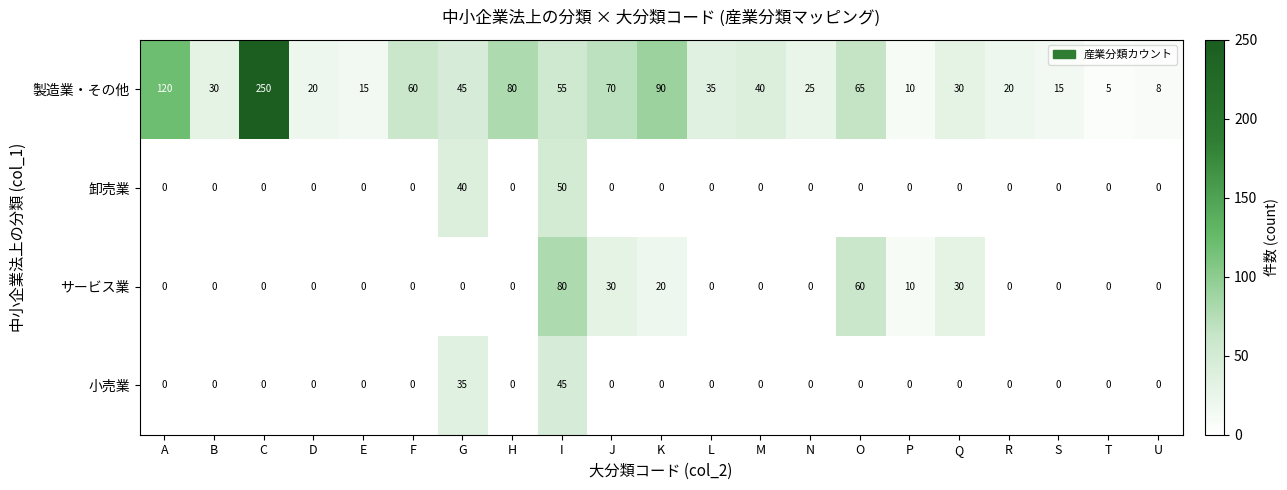

What is the difference between the maximum and minimum values in the 製造業・その他 series?

245